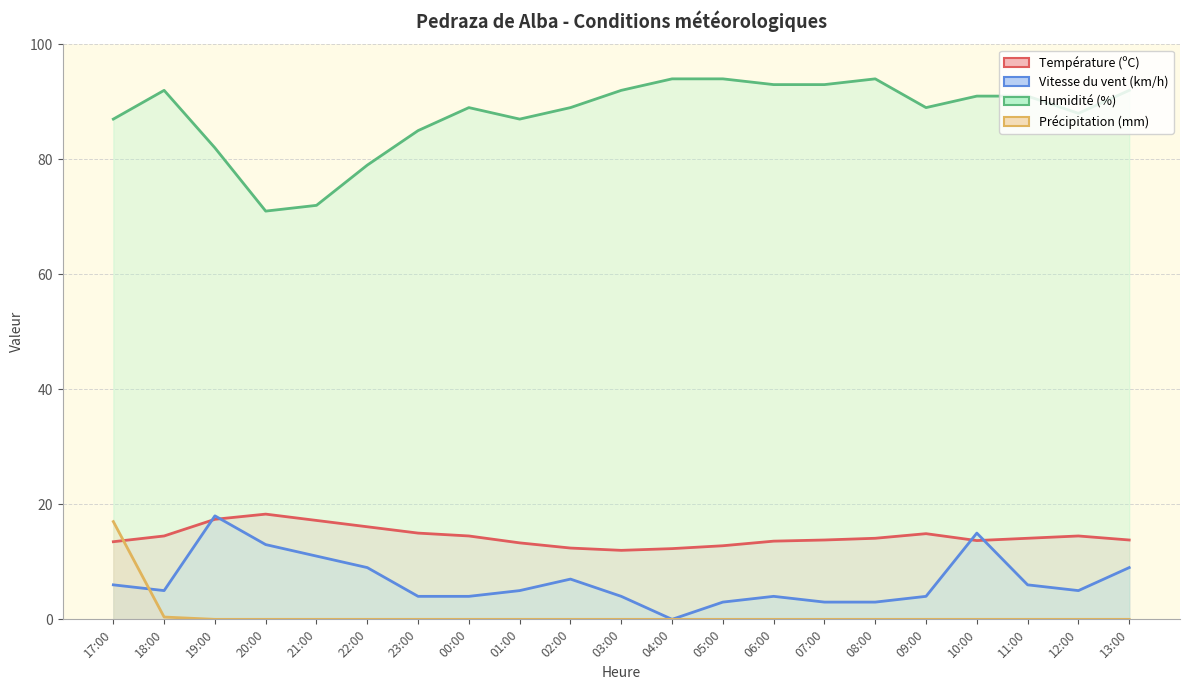

True or false: Humidité (%) and Vitesse du vent (km/h) intersect in this chart.

False